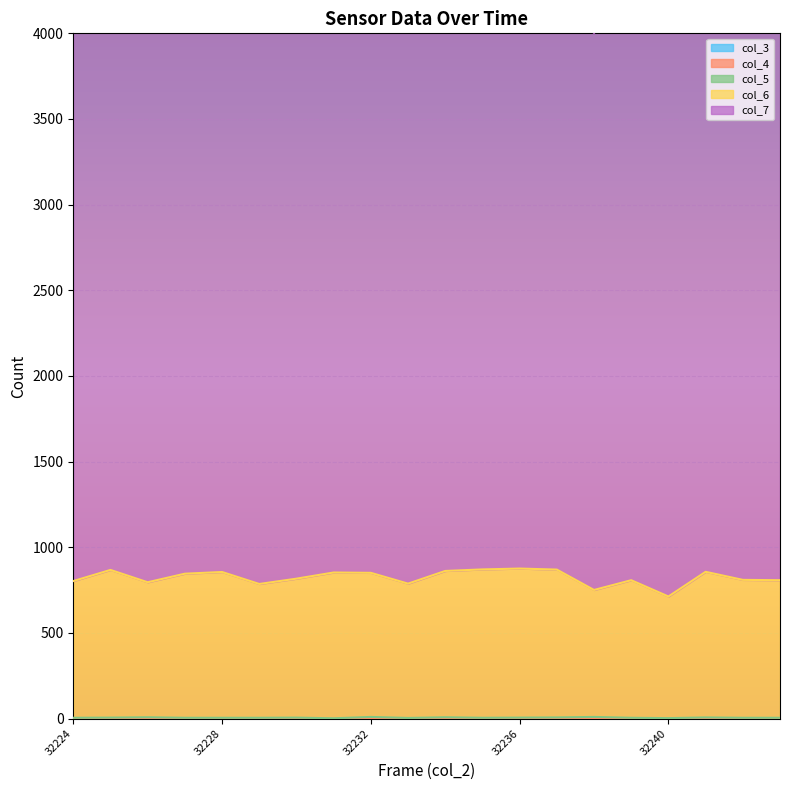

Reading left to right, extract all data points from this chart.

col_3: 0	0	0	0	0	0	0	0	0	0	0	0	0	0	0	0	0	0	0	0
col_4: 0	0	0	0	0	0	0	0	0	0	0	0	0	0	0	0	0	0	0	0
col_5: 5	6	8	5	5	5	6	2	10	4	8	5	6	7	10	5	3	7	5	5
col_6: 798	862	788	841	851	781	811	851	841	784	854	866	870	863	741	803	710	850	805	803
col_7: 3421	3368	3391	3419	3421	3311	3428	3472	3490	3354	3415	3444	3483	3366	3251	3428	3354	3396	3428	3396